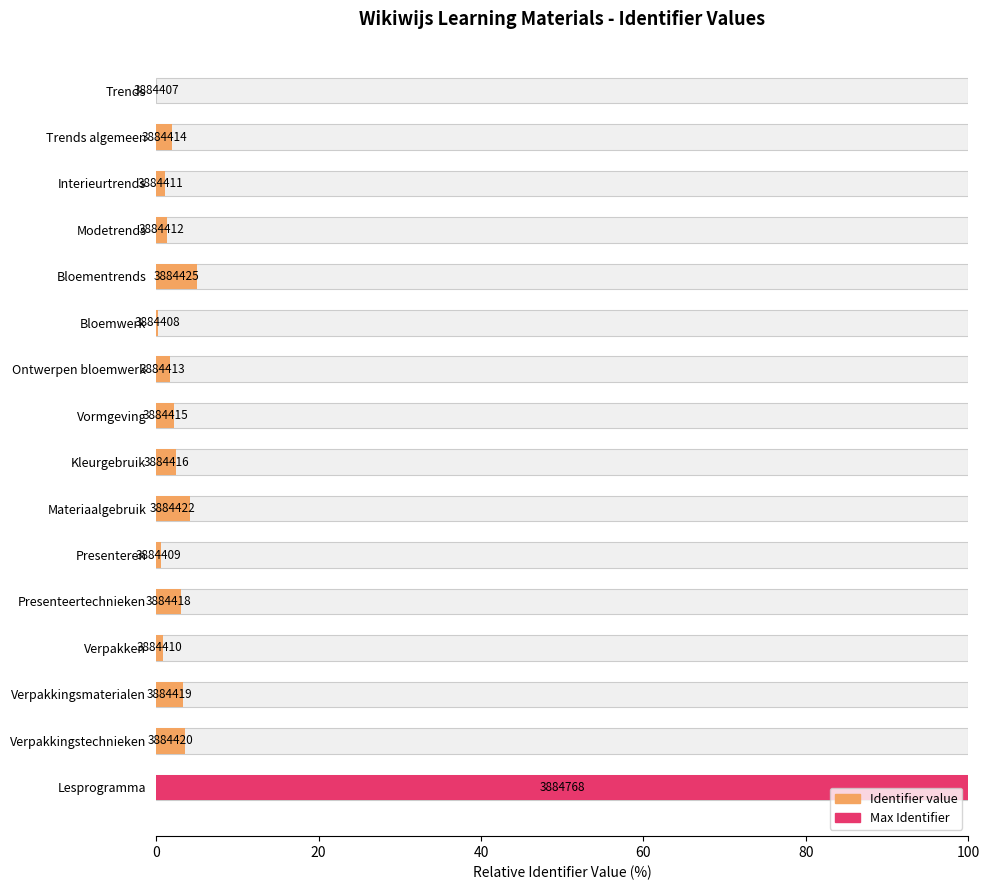

What is the difference between the maximum and minimum values?

100.0